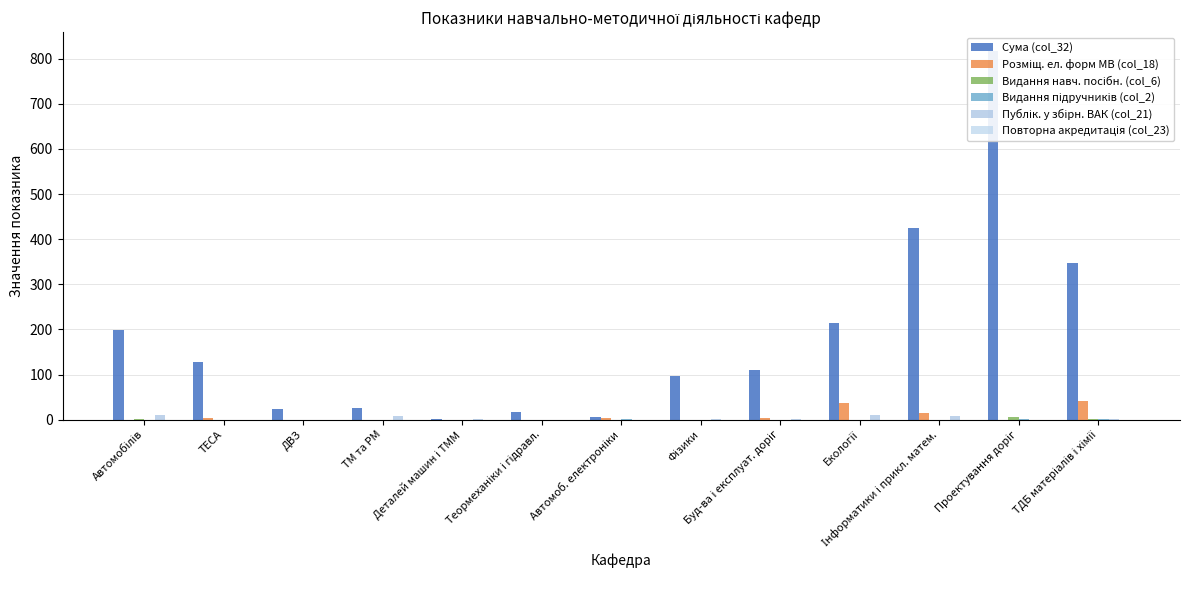

At which label does Видання підручників (col_2) reach its minimum?

Автомобілів